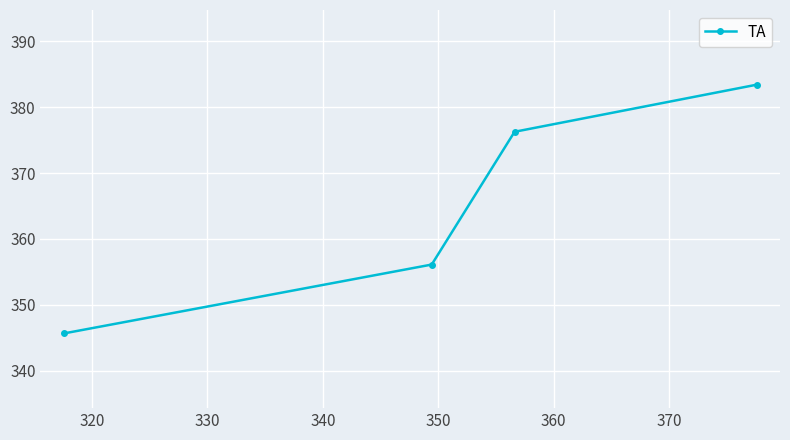

True or false: the data has more than 2 interior local peaks.

False